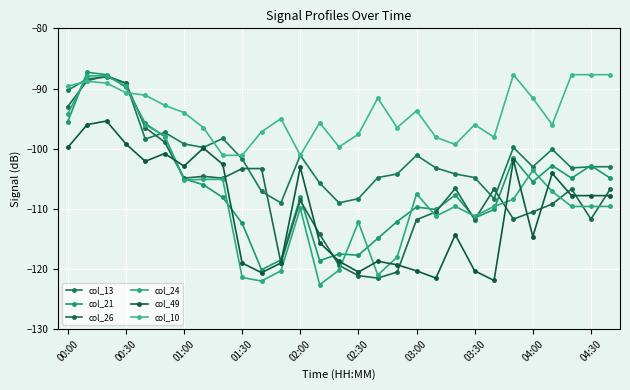

Where does the col_13 series first go above -103?

00:00